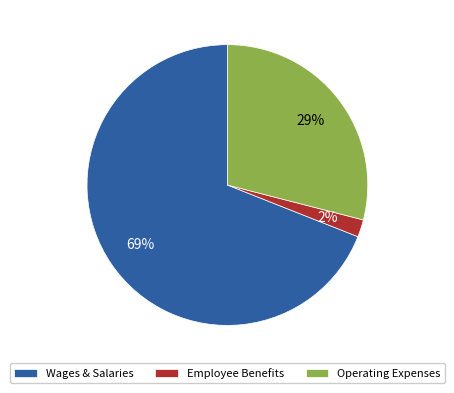

What is the ratio of the value at Wages & Salaries to the value at Operating Expenses?

2.4